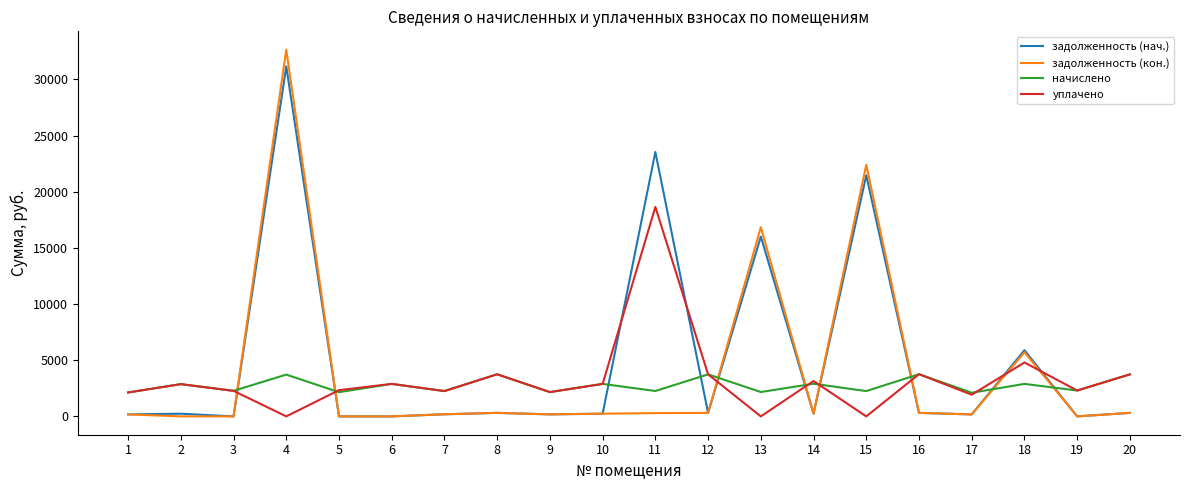

Where do задолженность (нач.) and начислено first cross each other?

3 and 4